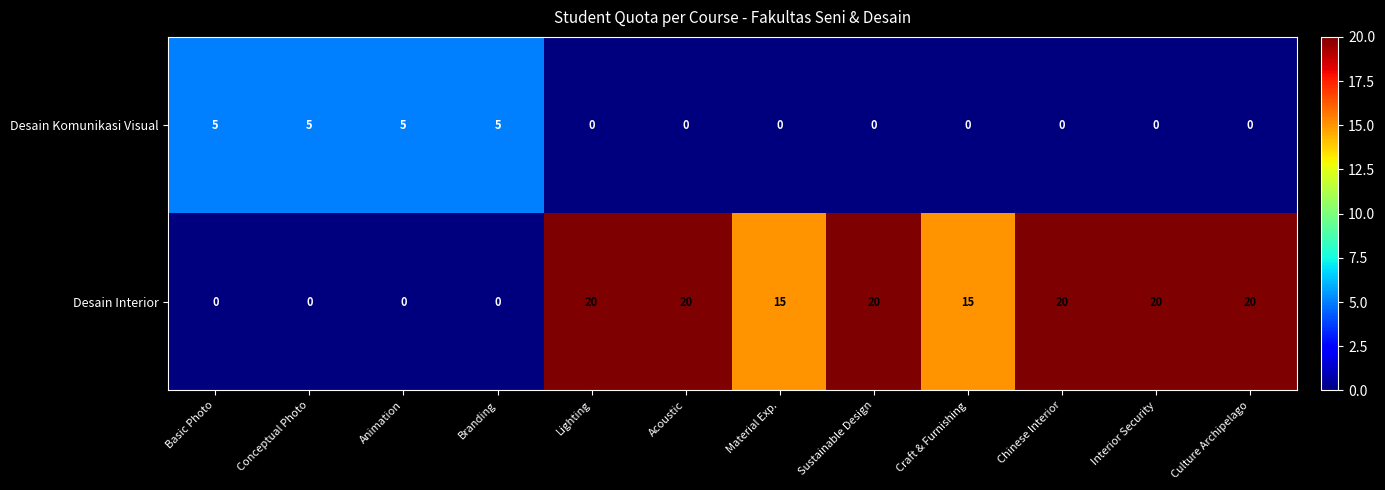

Is it true that Desain Komunikasi Visual equals 5 at Basic Photo?

True